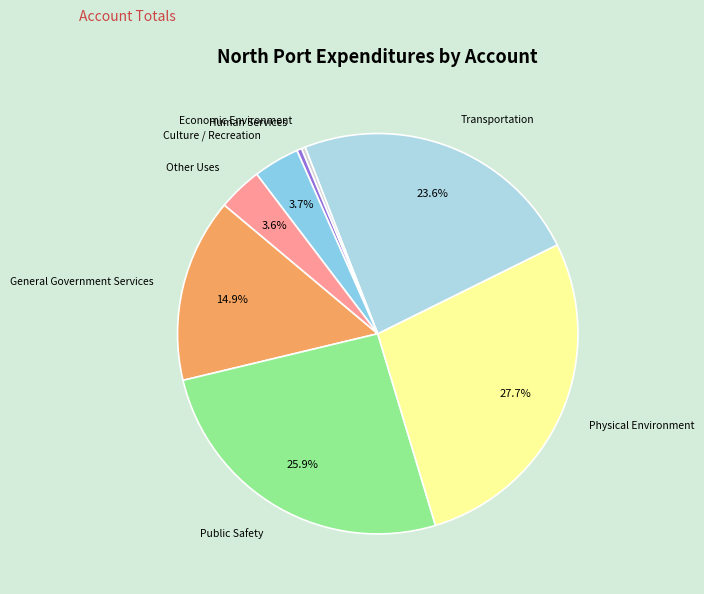

Count the number of slices in the pie.

8